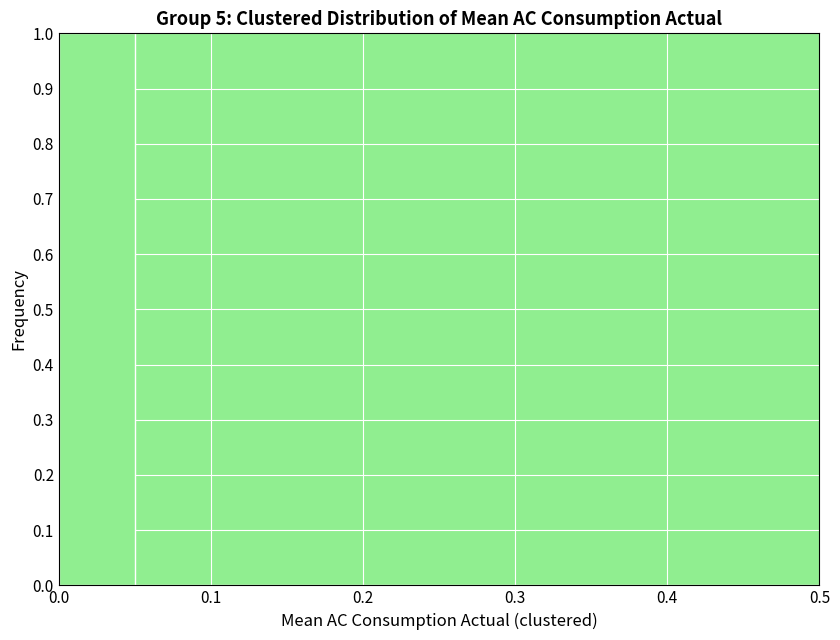

Reading left to right, list every bar in this chart as the range it spans on the x-axis followed by its height. The values are not printed on the chart, so give them approximately, as read against the axis.

0.00 to 0.05: 1
0.05 to 0.10: 0
0.10 to 0.15: 0
0.15 to 0.20: 0
0.20 to 0.25: 0
0.25 to 0.30: 0
0.30 to 0.35: 0
0.35 to 0.40: 0
0.40 to 0.45: 0
0.45 to 0.50: 0